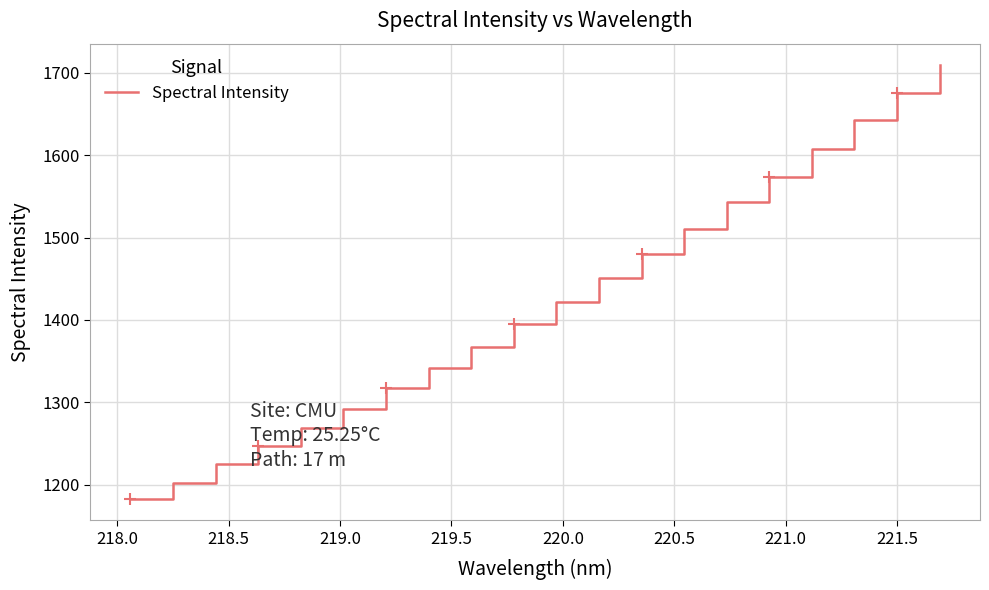

What is the greatest value displayed?

1709.0